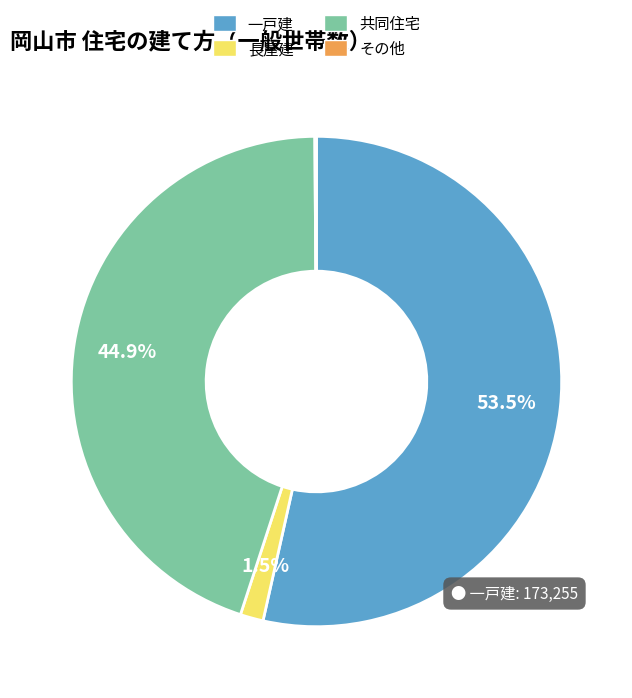

To the nearest percent, what portion does 共同住宅 represent?

45%